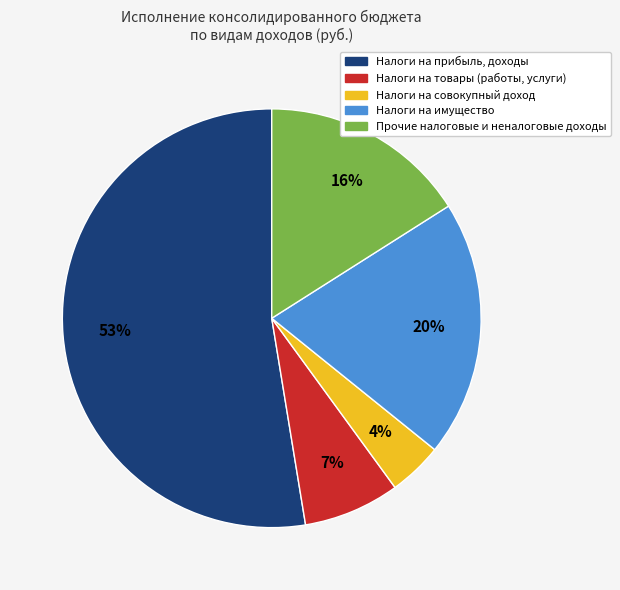

To the nearest percent, what is the average slice percentage?

20%